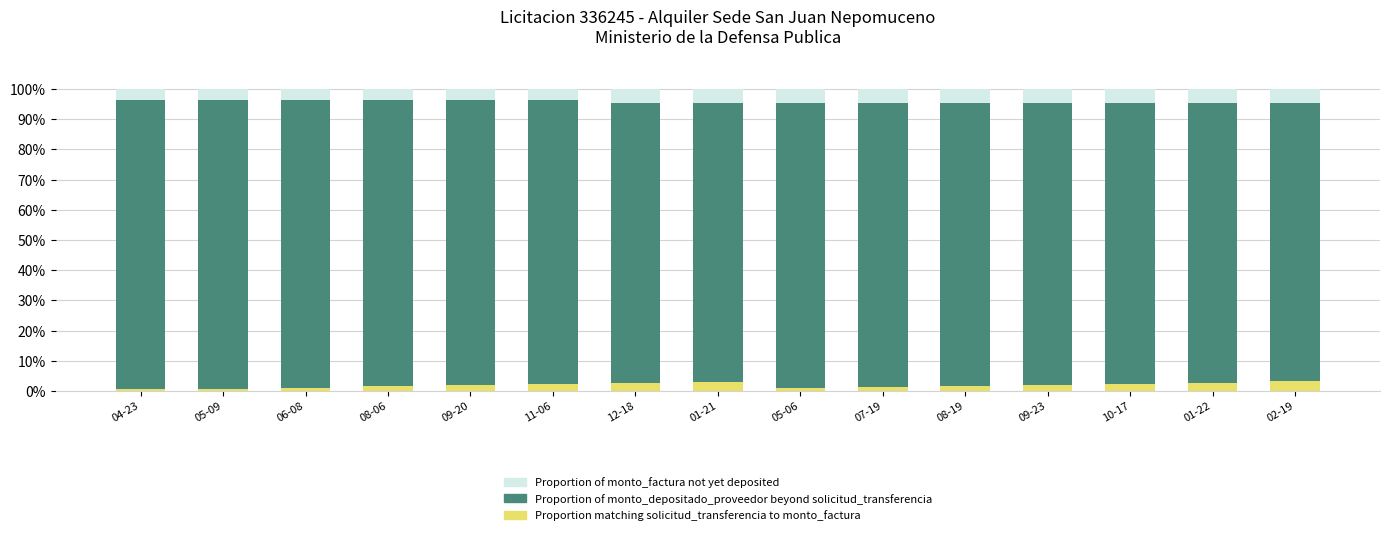

What is the total value across all series at 01-22?

100.0